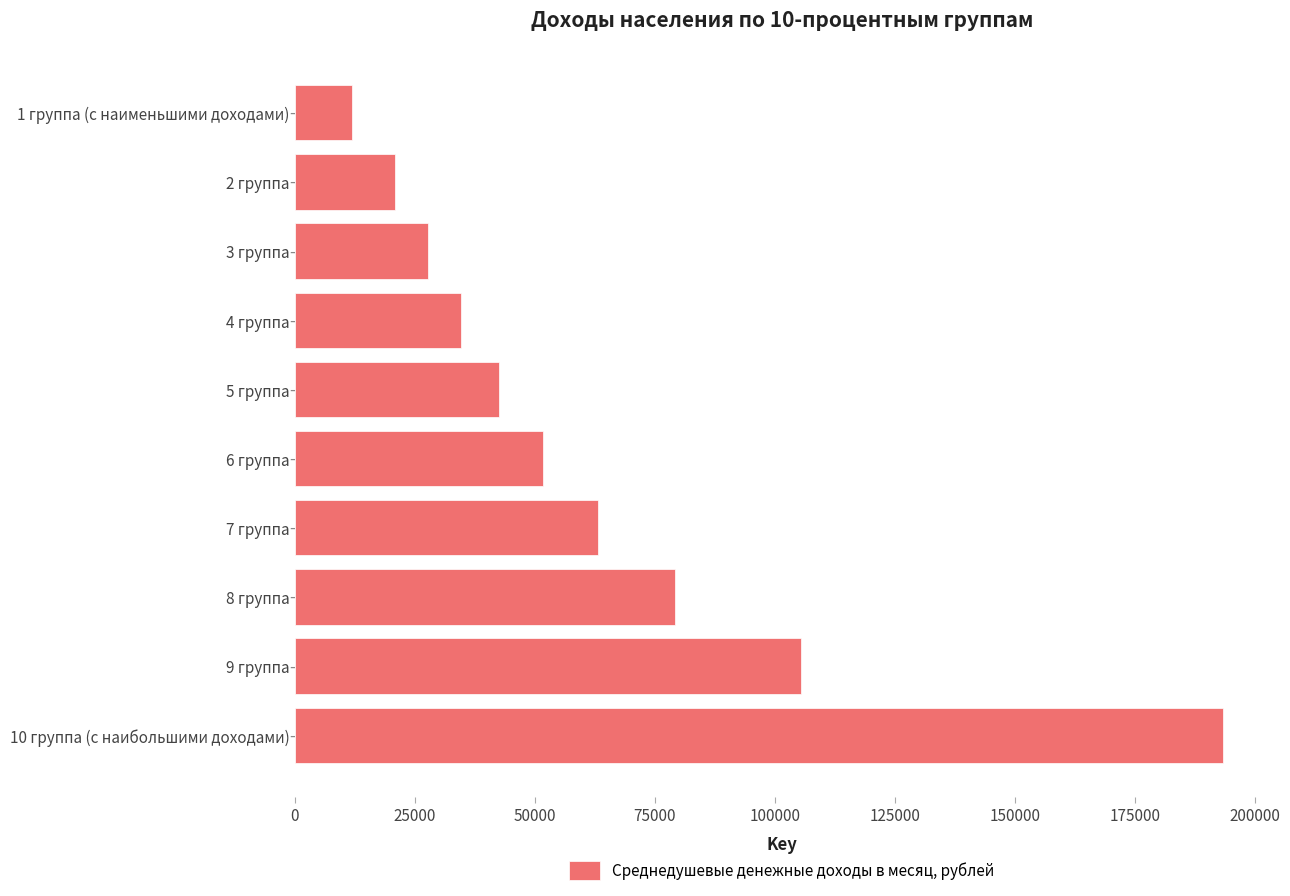

How many distinct data groups are displayed?

1